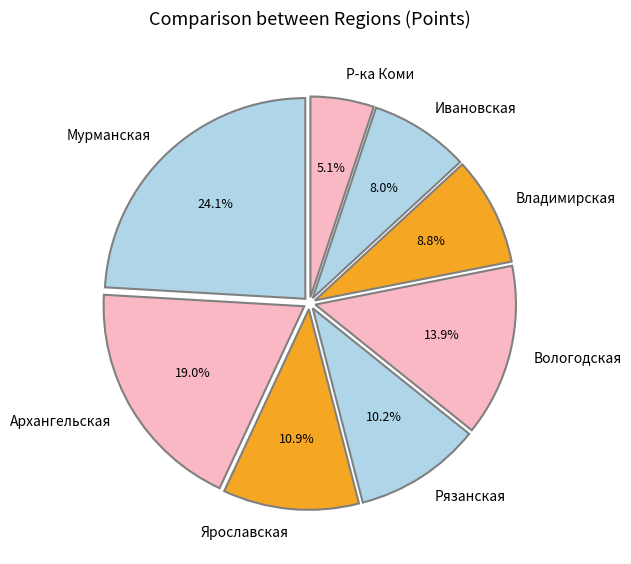

Rank the categories by value from highest to lowest.

Мурманская, Архангельская, Вологодская, Ярославская, Рязанская, Владимирская, Ивановская, Р-ка Коми